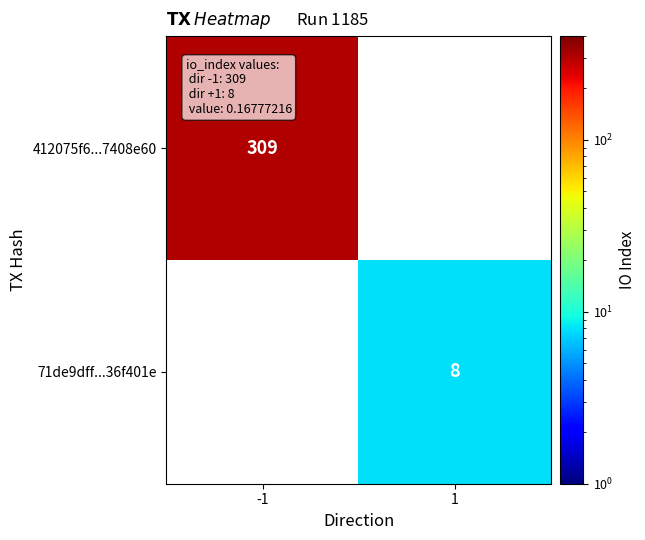

Is the value of 71de9dff...36f401e at 1 greater than the value of 412075f6...7408e60 at -1?

No